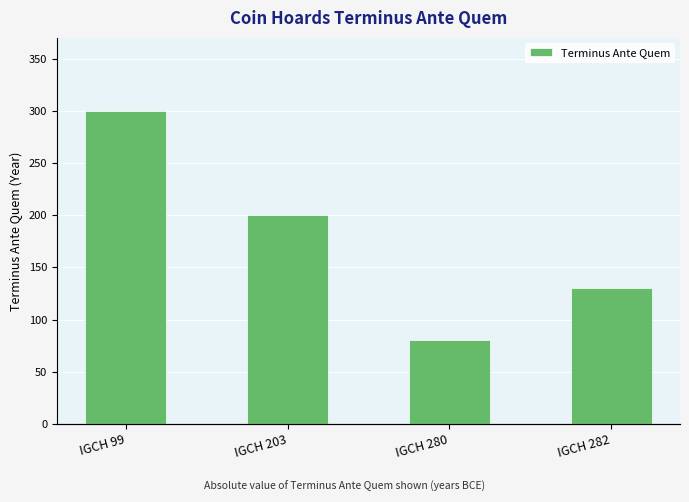

What is the difference between the second highest and minimum values?

120